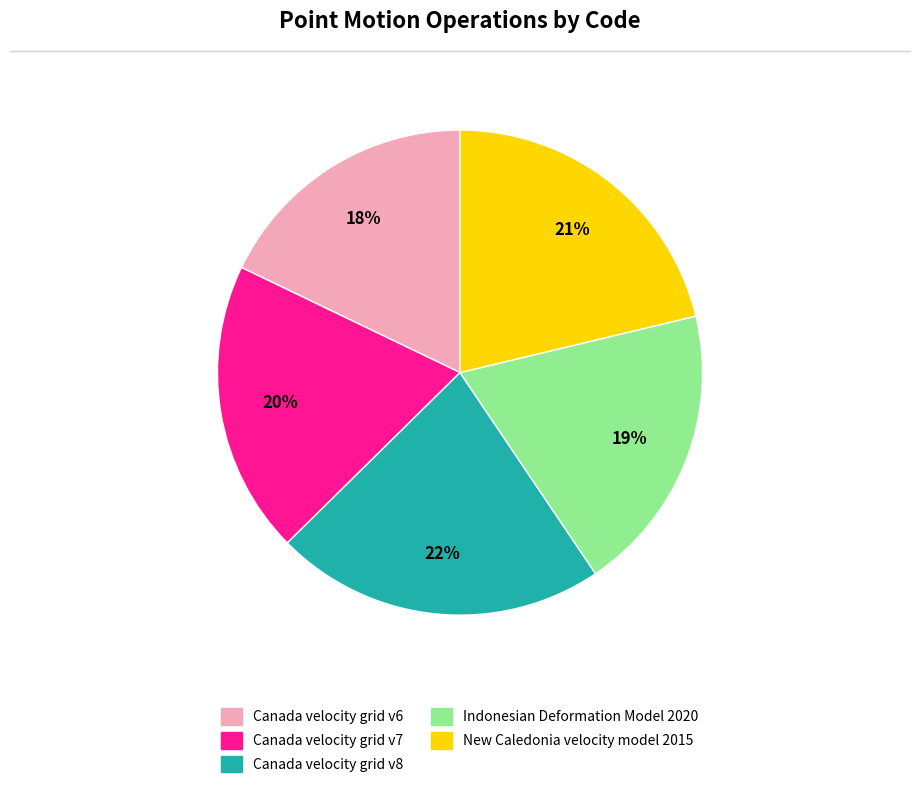

Between Indonesian Deformation Model 2020 and Canada velocity grid v6, which is larger?

Indonesian Deformation Model 2020